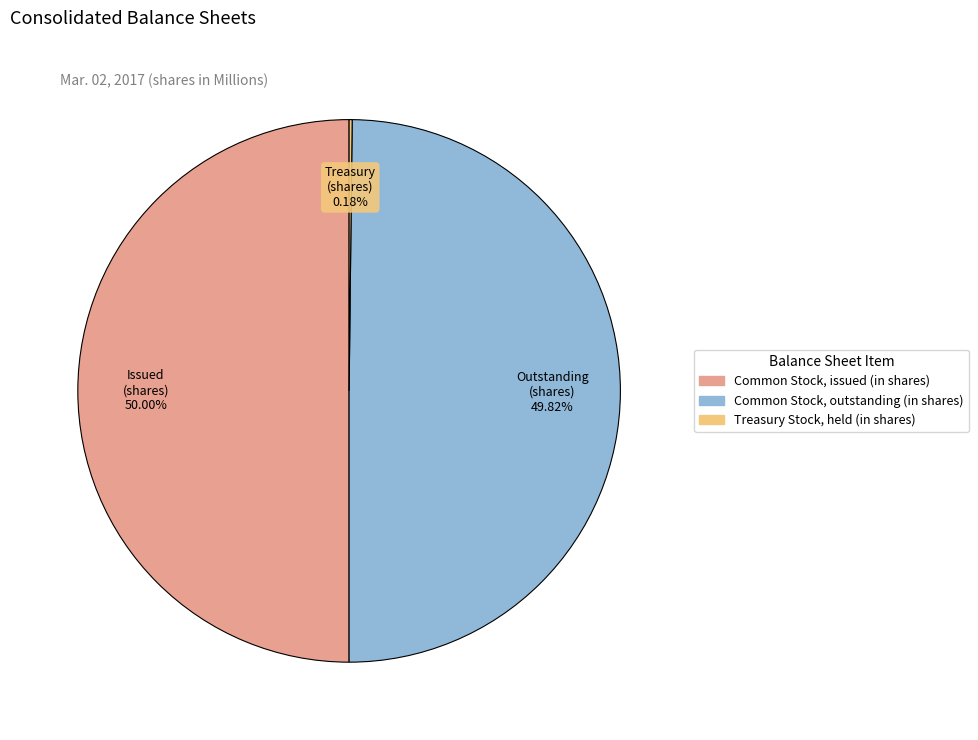

To the nearest percent, what percentage of the pie is Common Stock, issued (in shares)?

50%